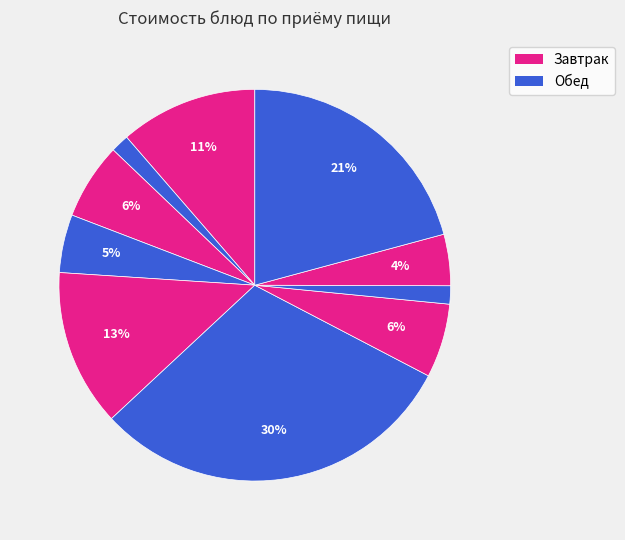

How many segments does this pie chart have?

10